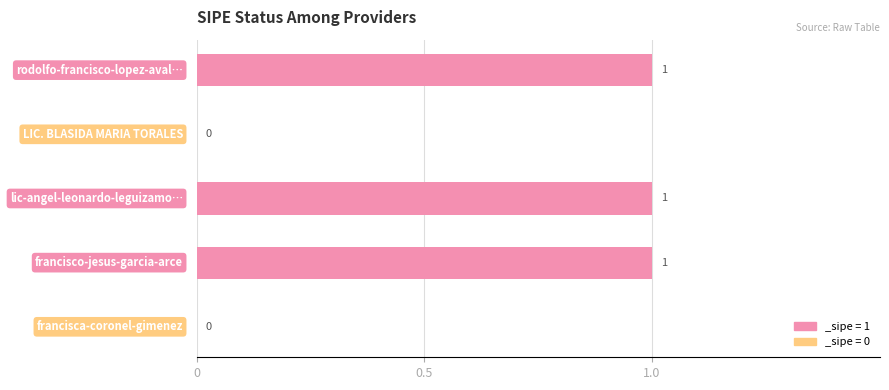

What is the sum of all values?

3